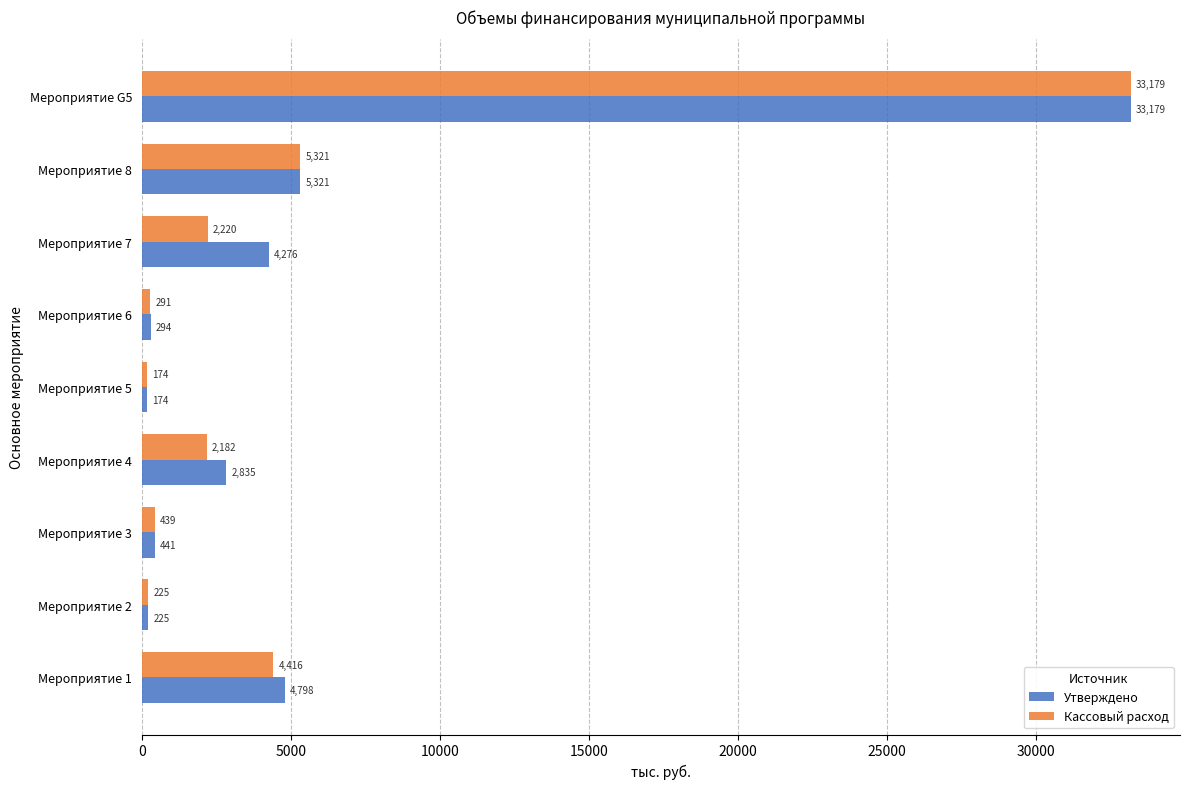

At which category is the sum across all series the highest?

Мероприятие G5